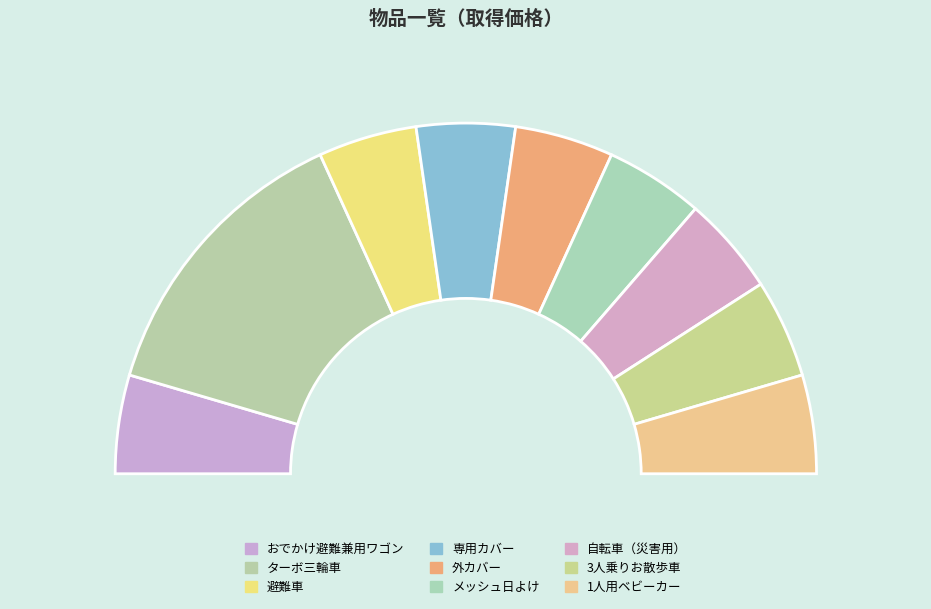

Is おでかけ避難兼用ワゴン the majority of the pie?

No